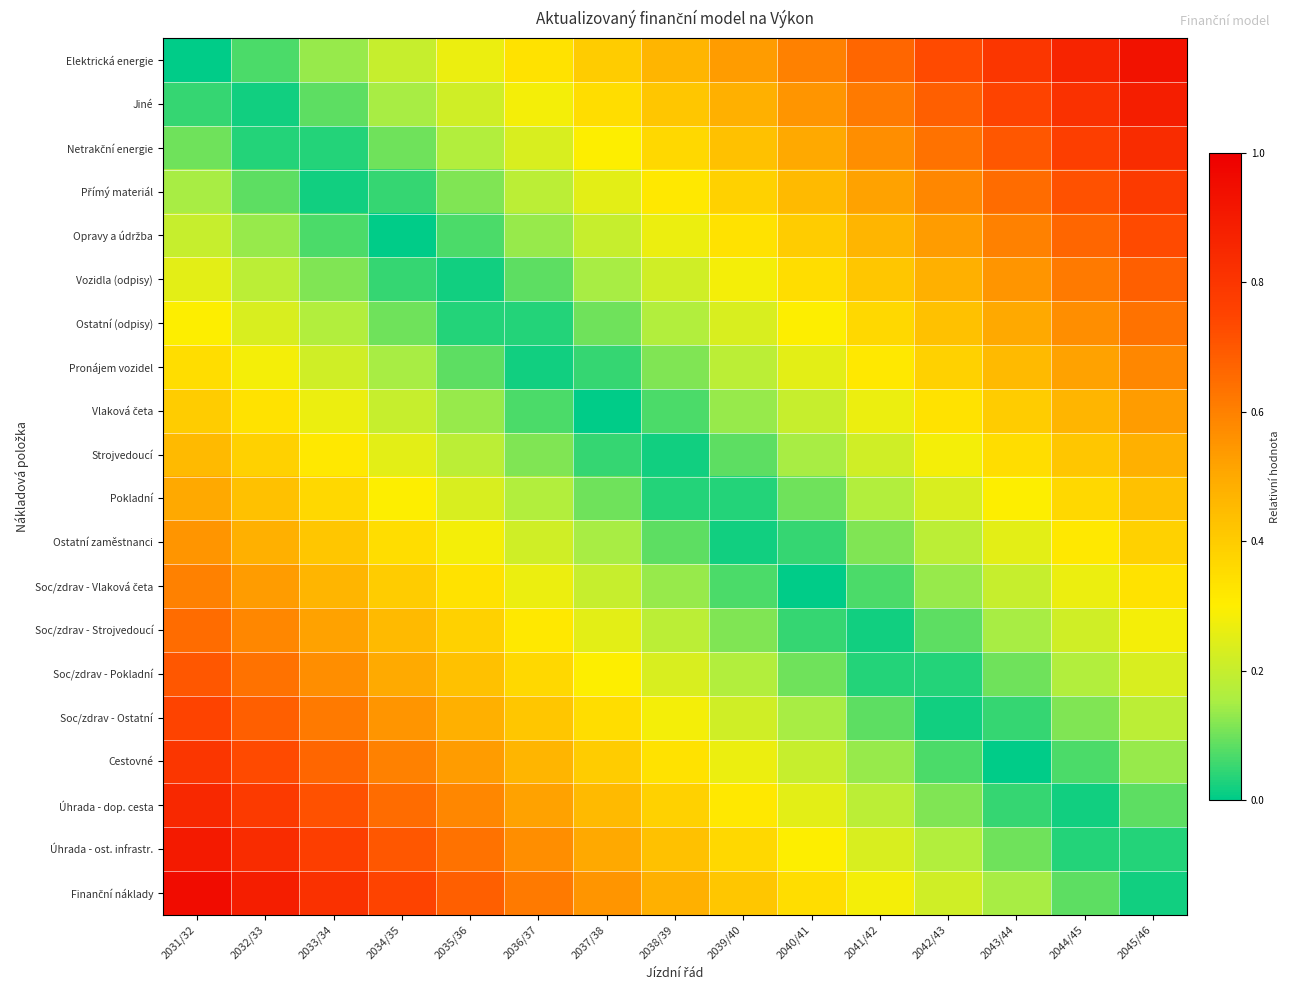

What is the difference between the highest and lowest values at 2031/32?

0.9